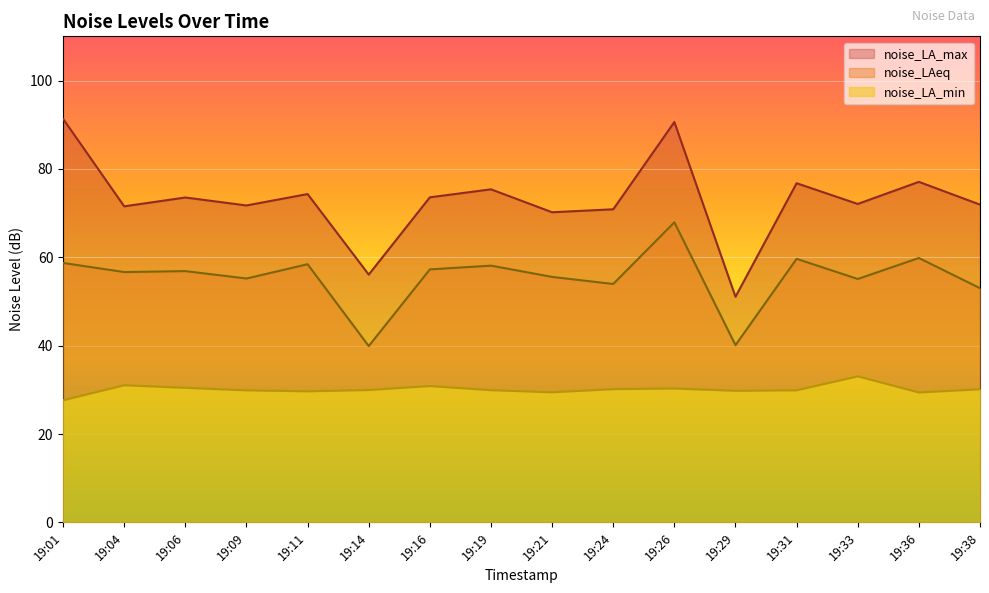

True or false: noise_LA_max and noise_LA_min intersect in this chart.

False